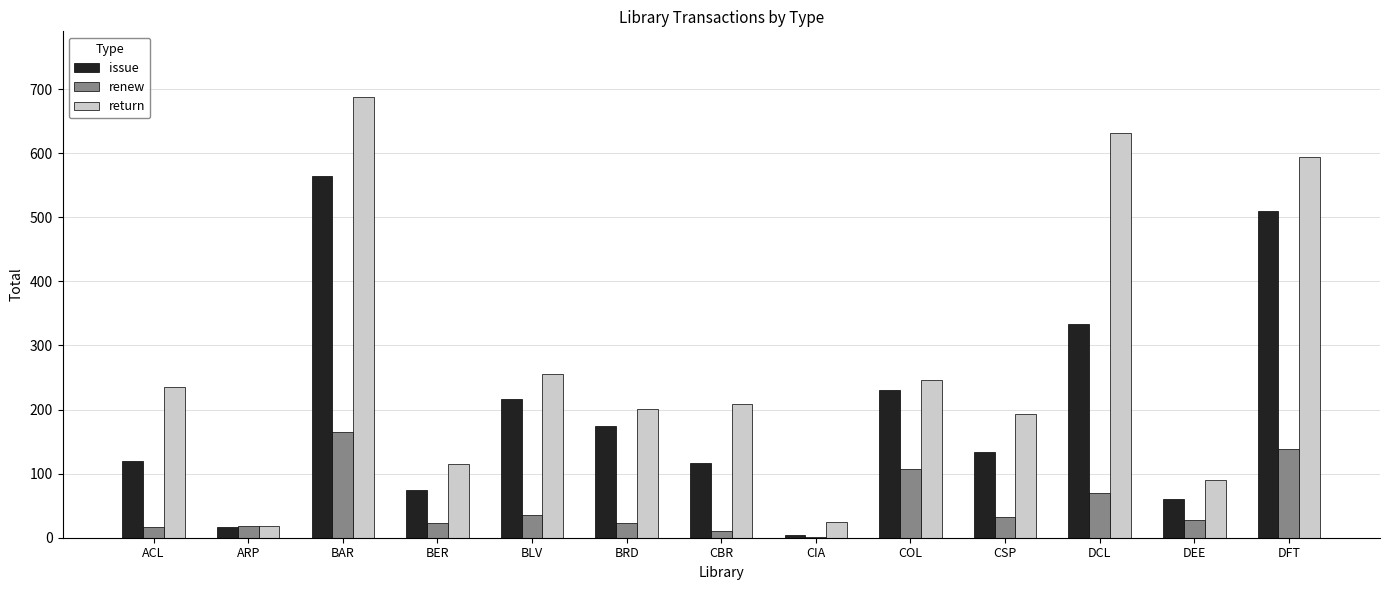

The value of return at ACL is 341. True or false?

False